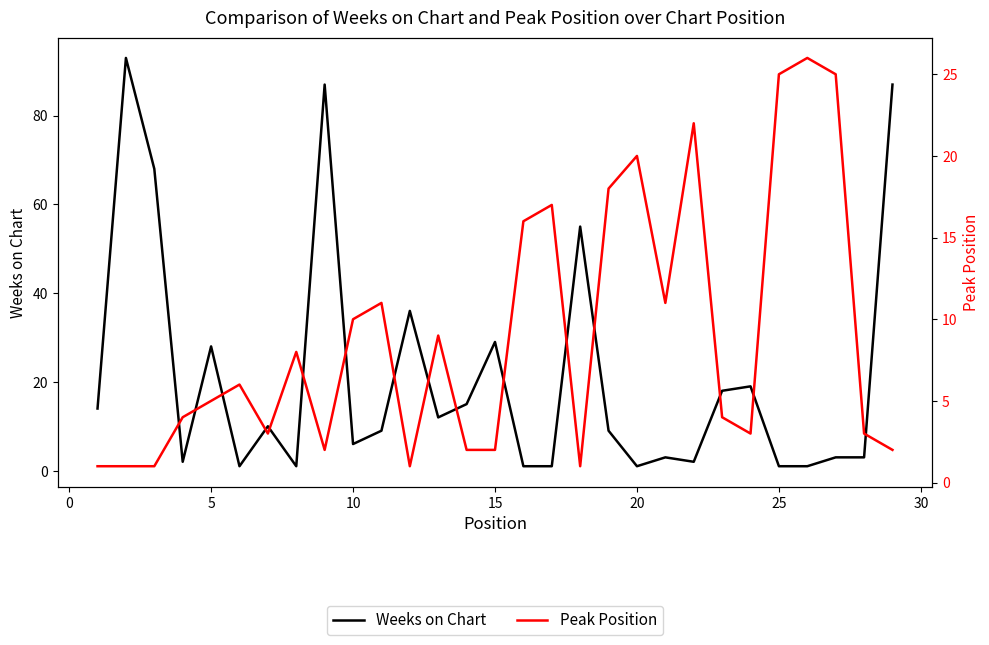

List the series in order of their peak value, lowest first.

Peak Position, Weeks on Chart